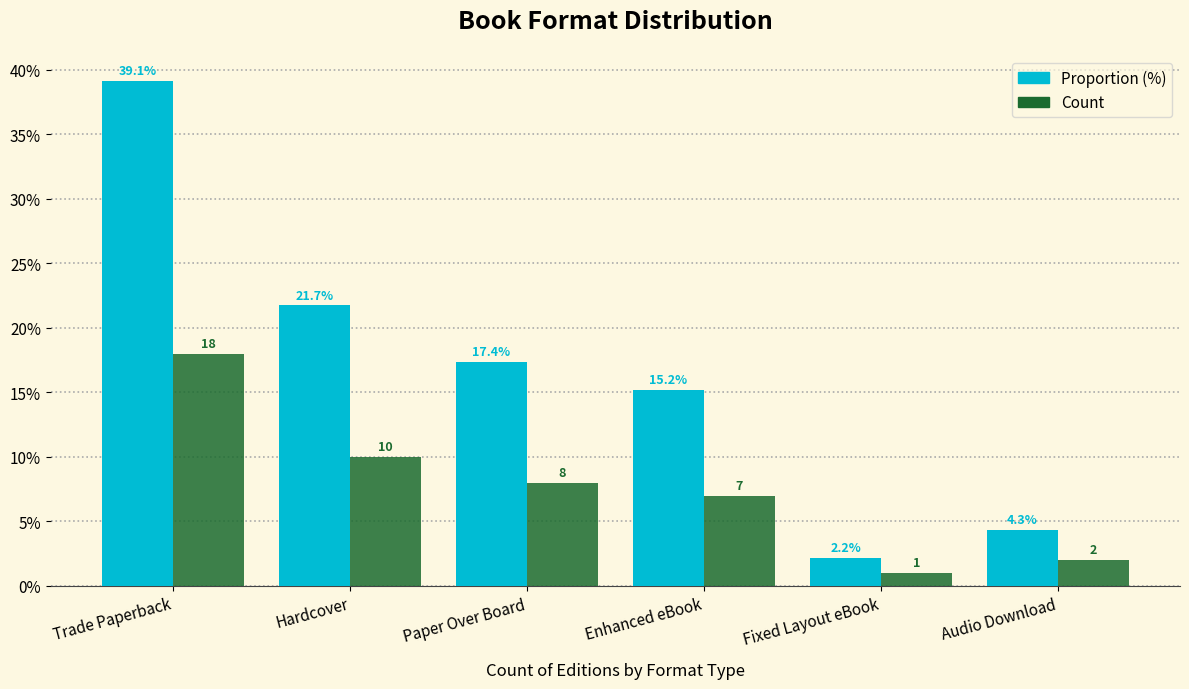

How many bars are there in total?

12